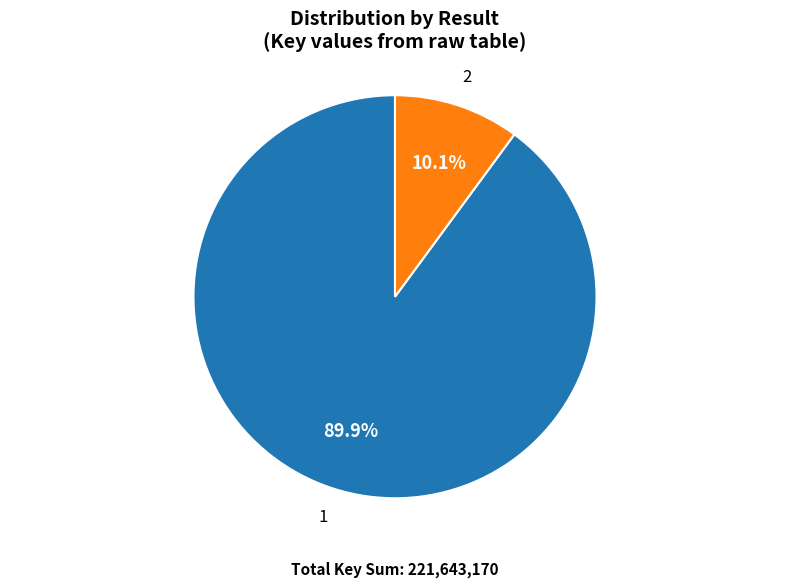

To the nearest percent, what percentage of the pie is 2?

10%